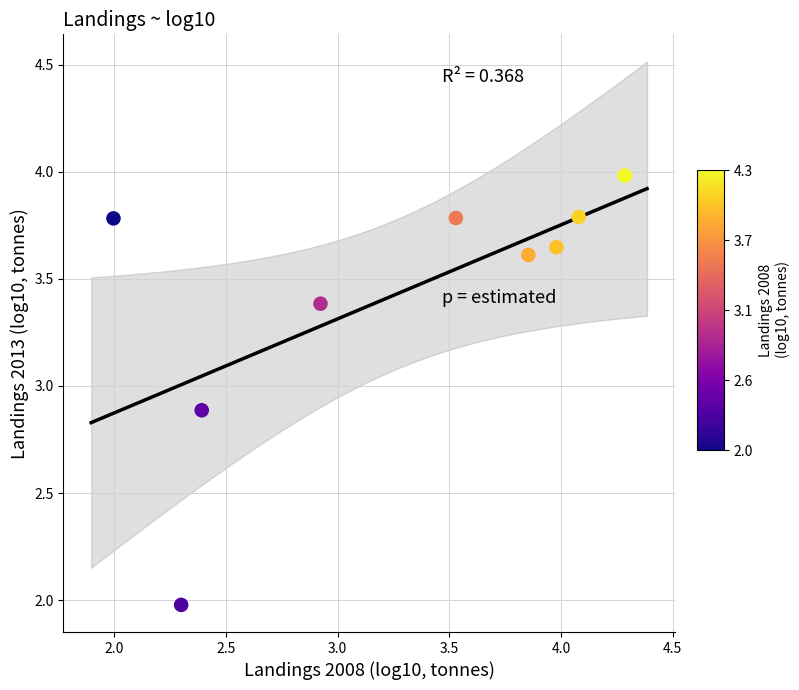

What is the average X value?

3.3